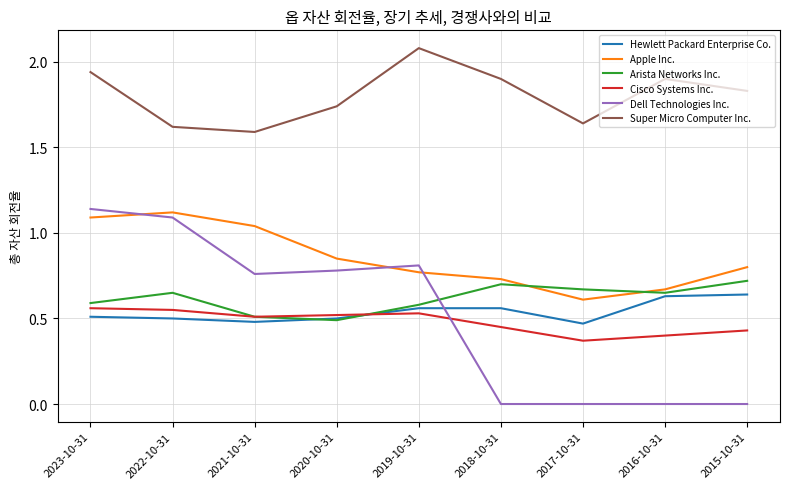

What is the sum of all Apple Inc. values?

7.7